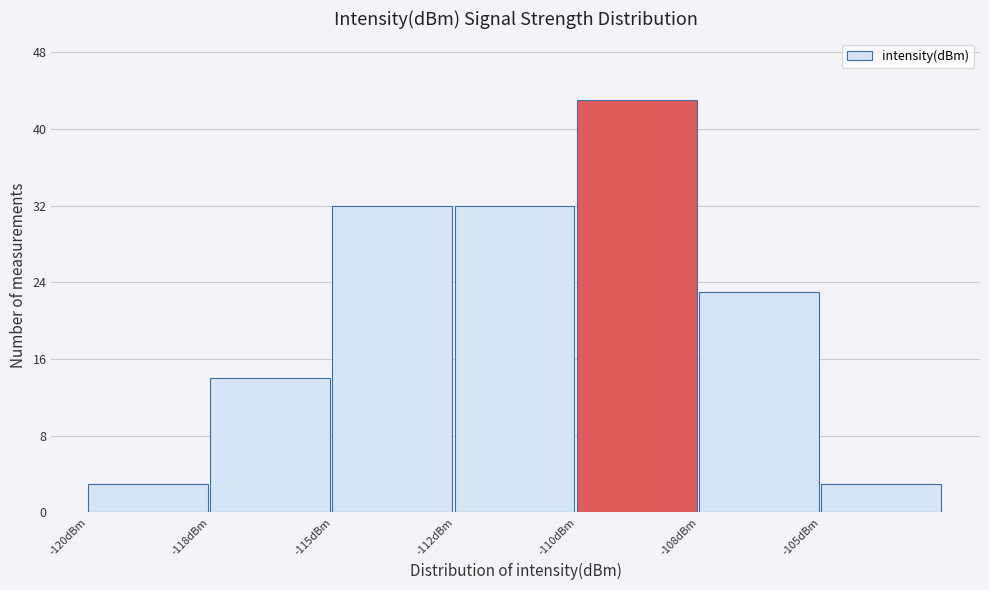

Reading left to right, extract all data points from this chart.

3	14	32	32	43	23	3